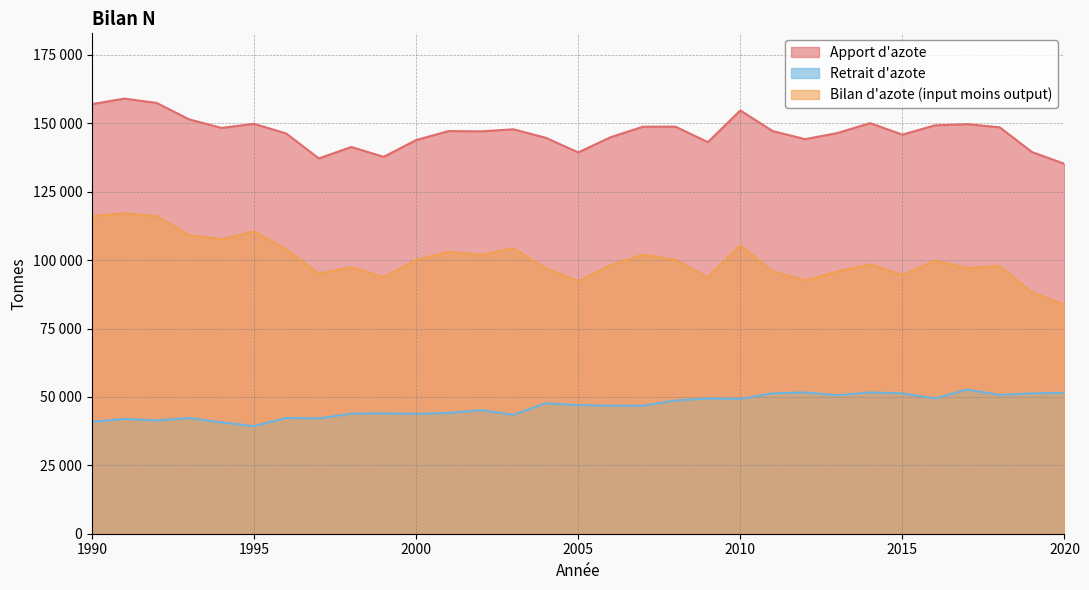

True or false: Retrait d'azote and Apport d'azote intersect in this chart.

False